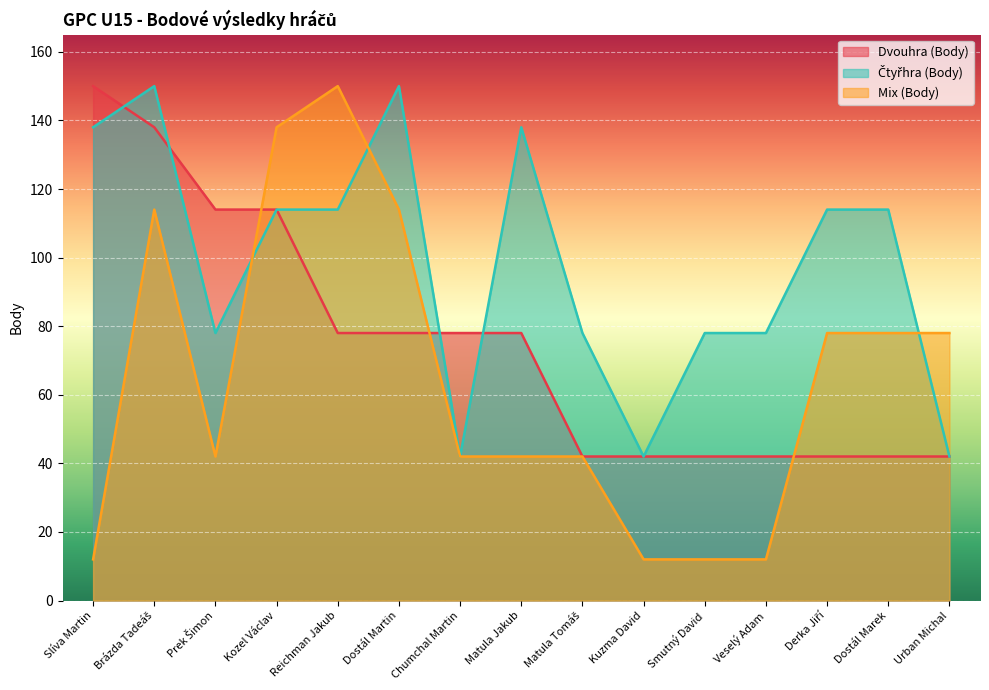

Count the number of categories in the chart.

15